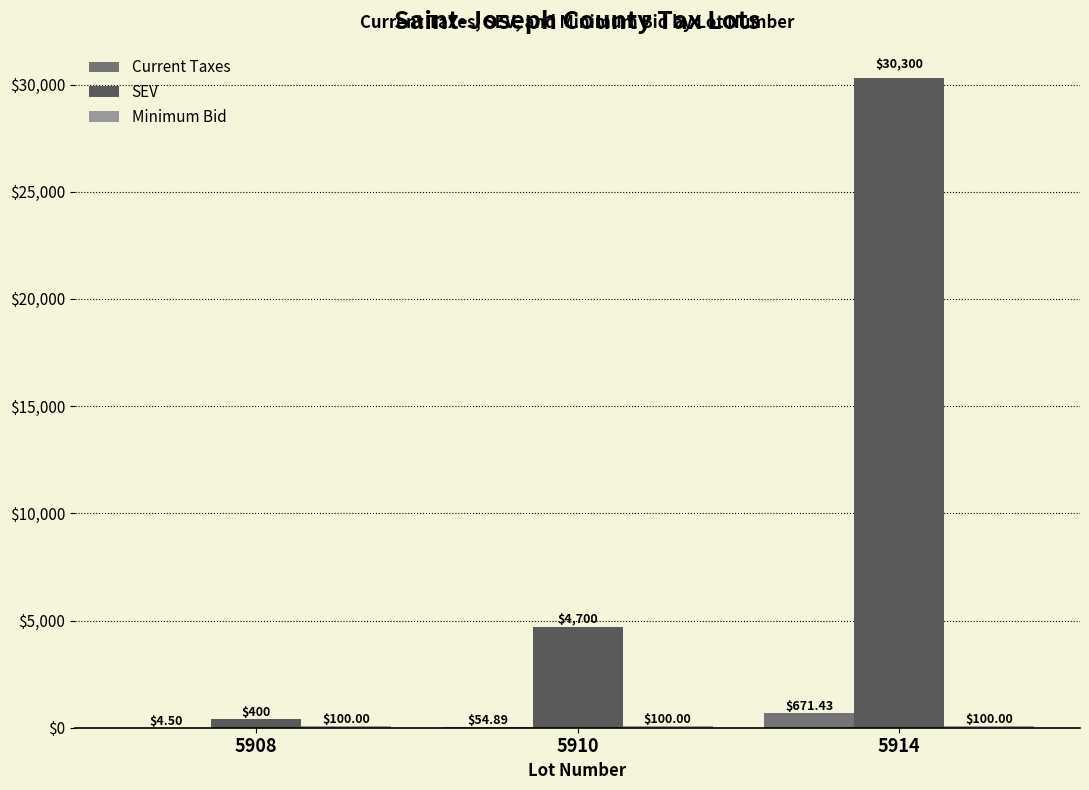

Is the value of SEV at 5914 greater than the value of Current Taxes at 5914?

Yes